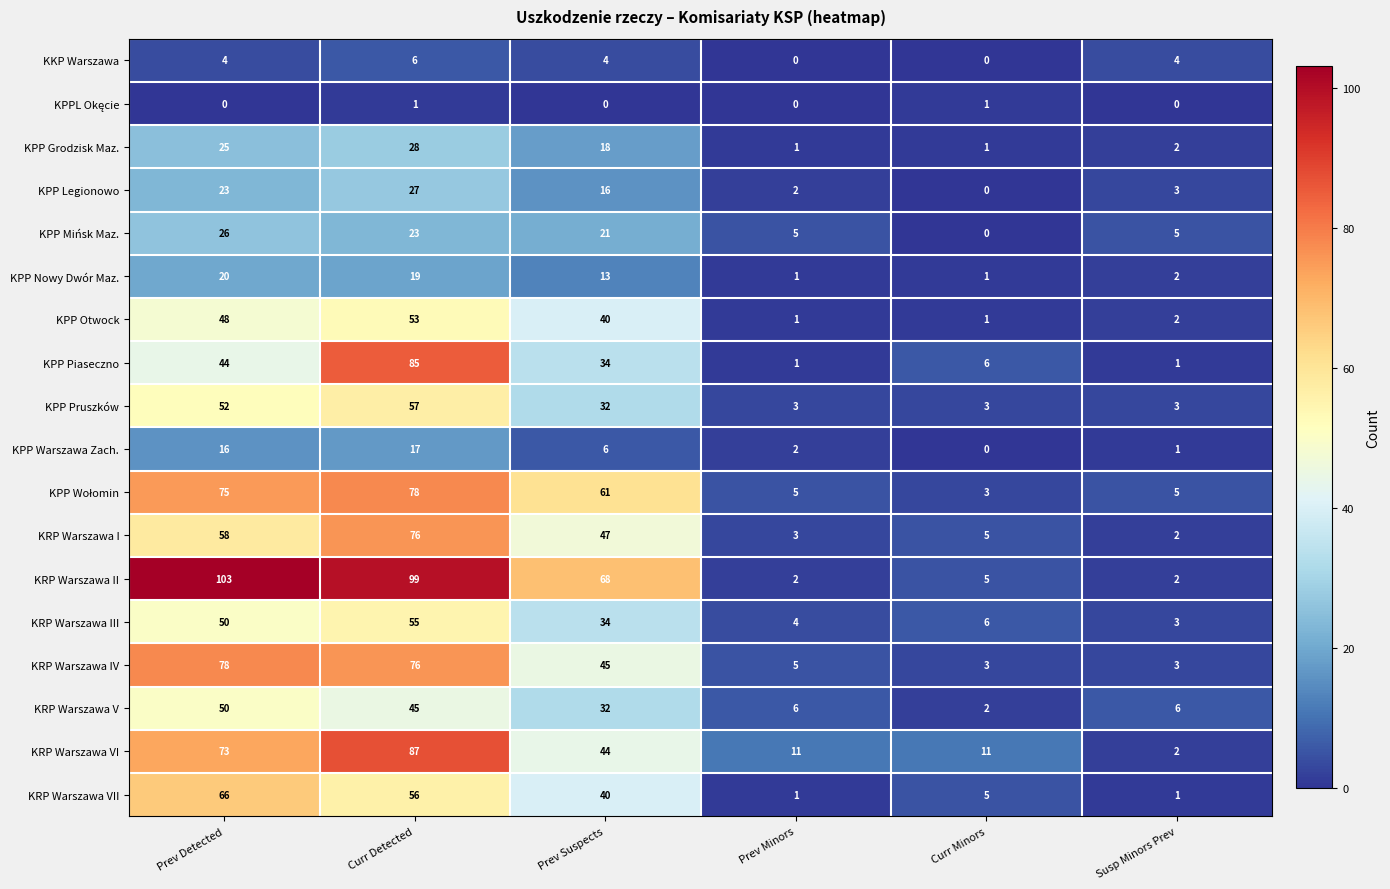

Which label corresponds to the largest value in the chart?

Prev Detected